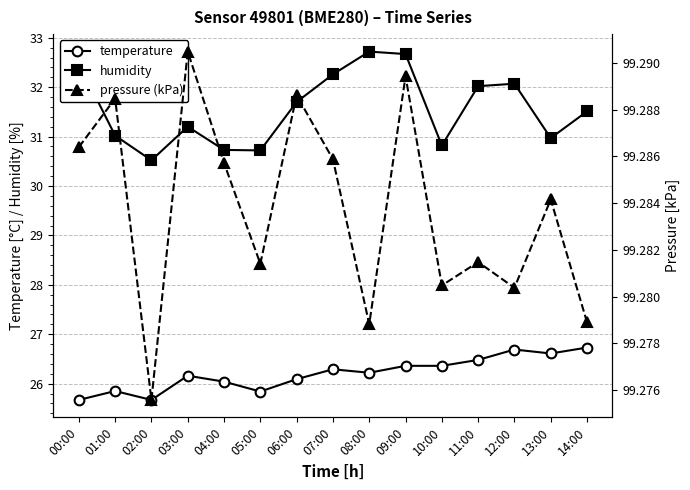

What is the value of the humidity point at the 2nd from the left?

31.0